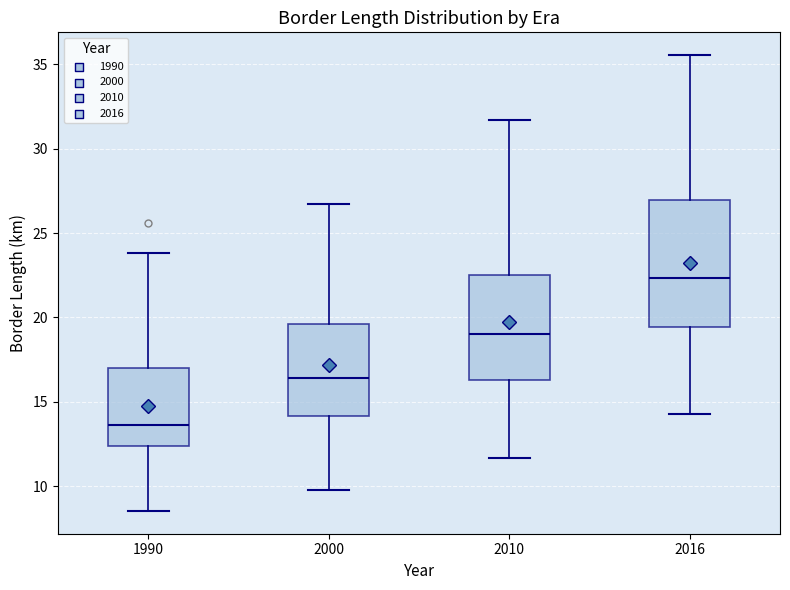

Comparing the boxes themselves (not the whiskers), which one is the tallest?

2016